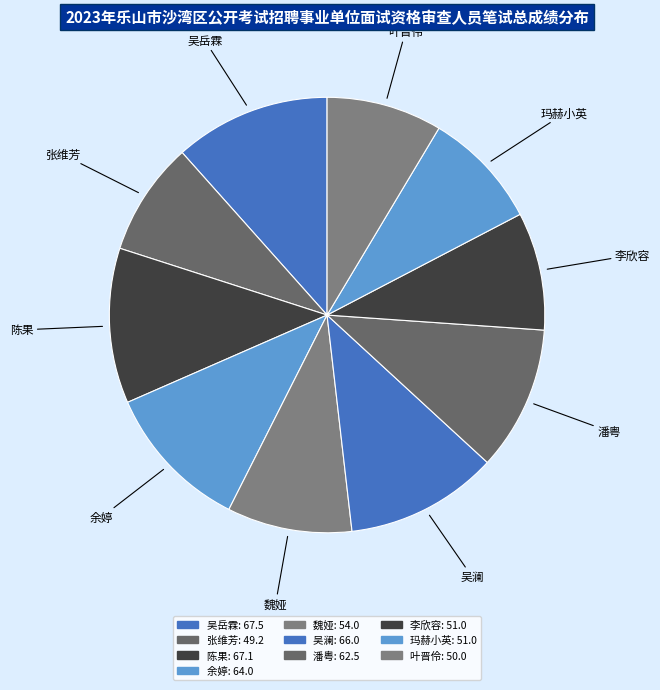

How many segments does this pie chart have?

10